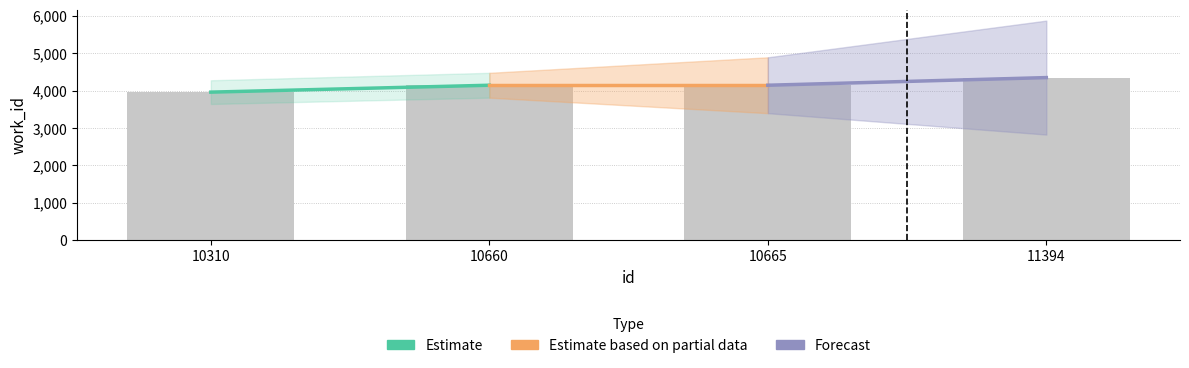

Which has a higher value, 10310 or 10660?

10660